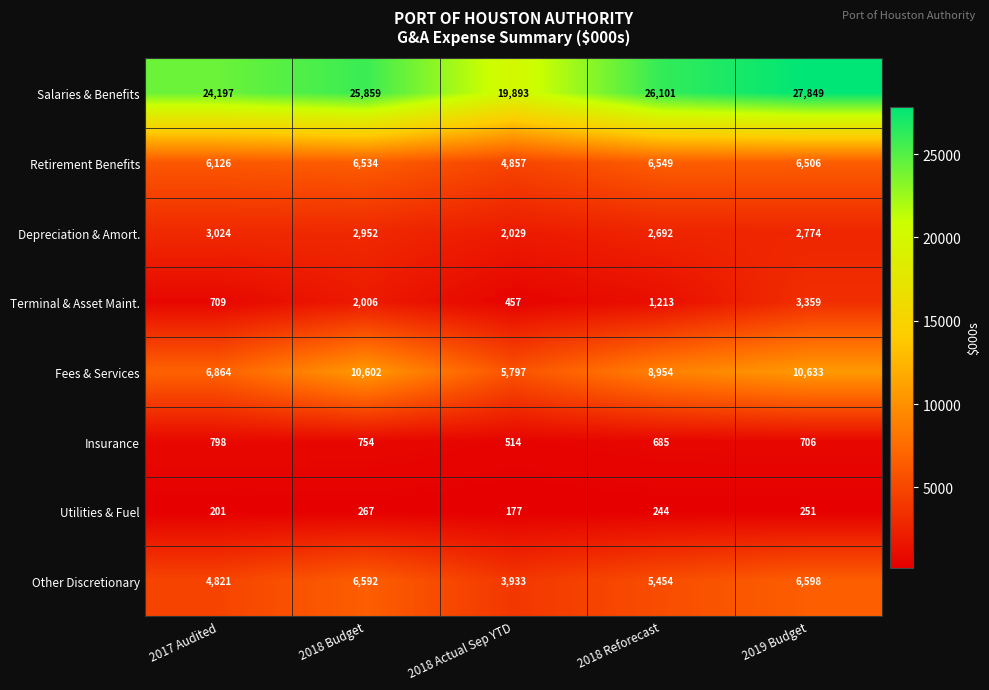

What is the difference between the maximum and minimum values in the Utilities & Fuel series?

90